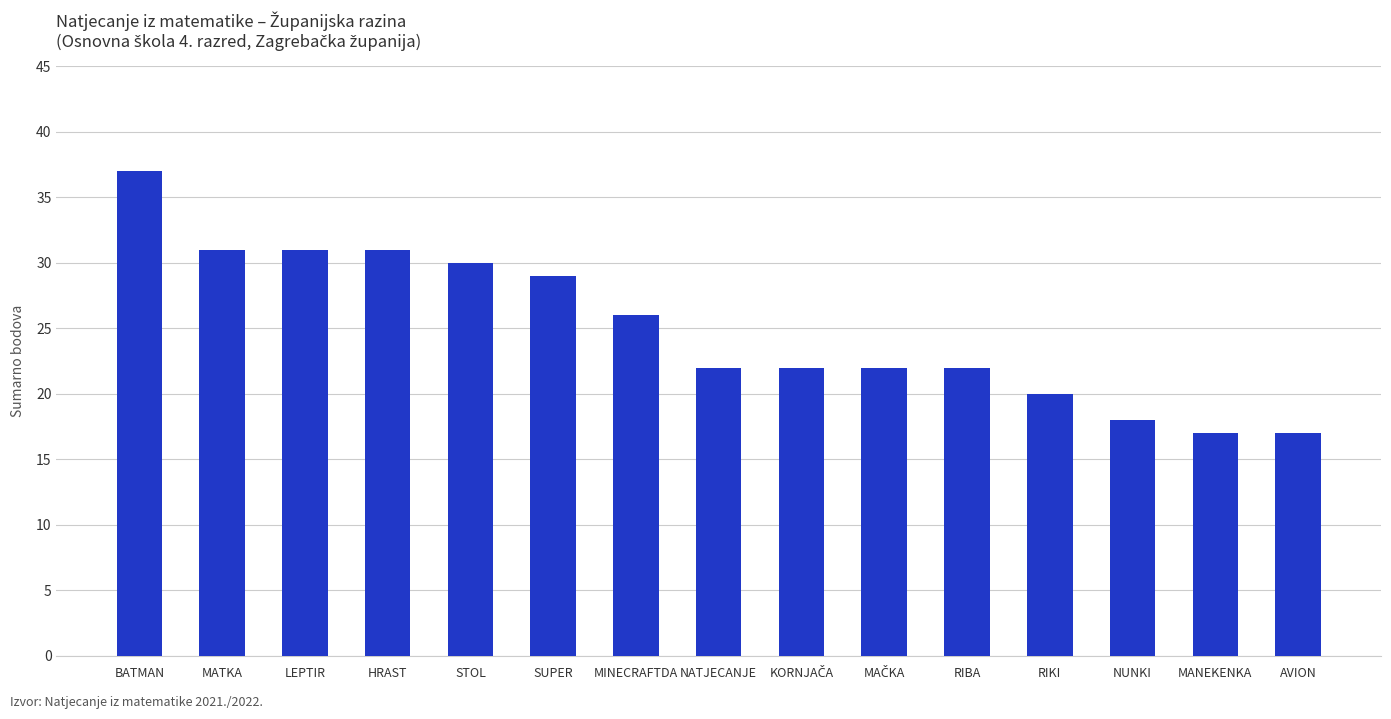

What is the sum of the values at NUNKI and LEPTIR?

49